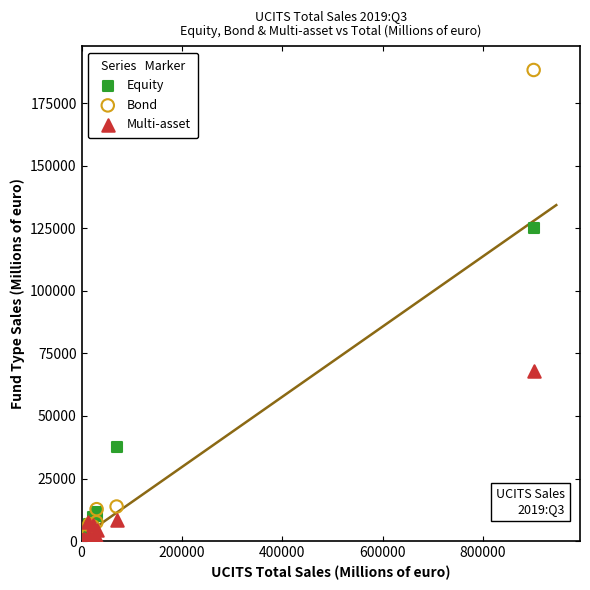

Which series has the widest spread of Y values?

Bond